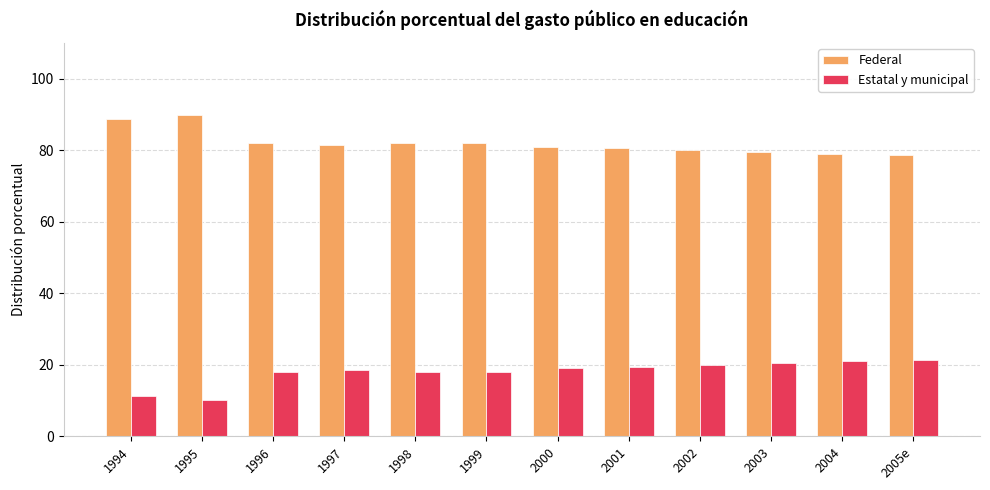

How many groups of bars are there?

12